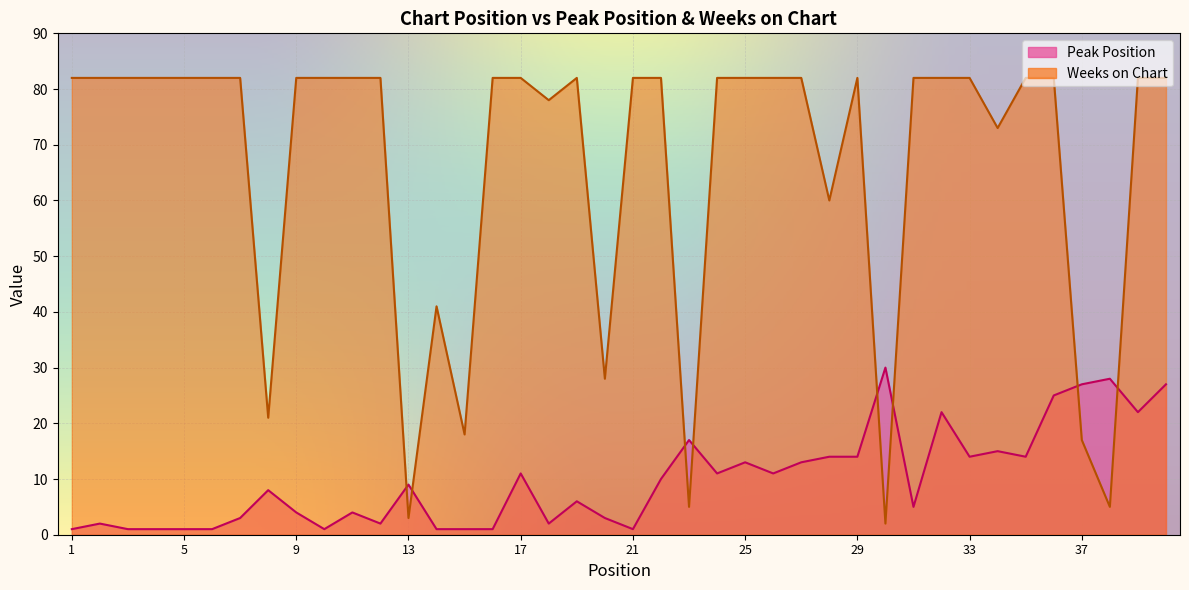

The value of Peak Position at 25 is 5. True or false?

False